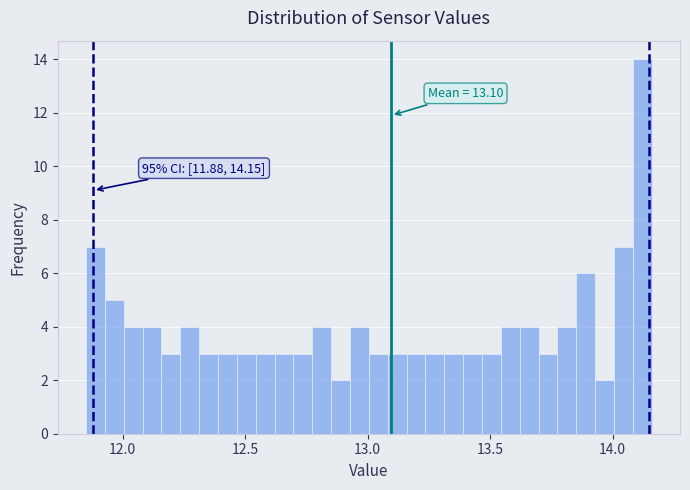

Around what value on the x-axis is the tallest bar? Give the approximate position of its centre, as read against the axis.

14.10